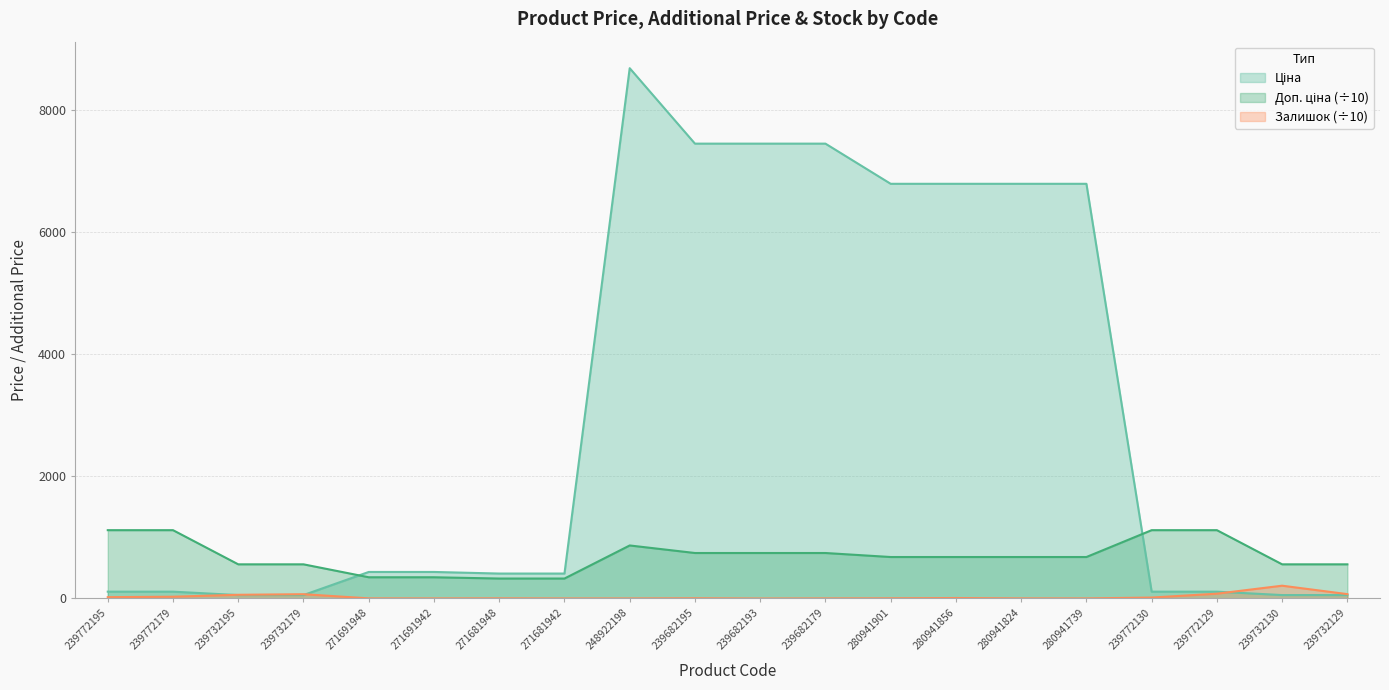

What is the sum of all Залишок values?

585.5